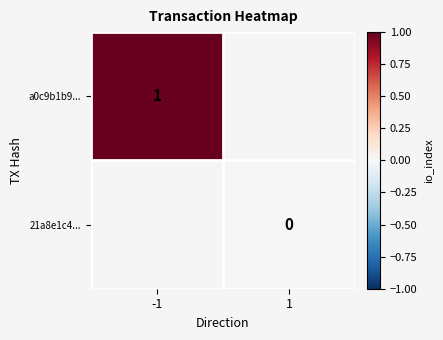

Is the value of 21a8e1c4... at 1 greater than the value of a0c9b1b9... at -1?

No